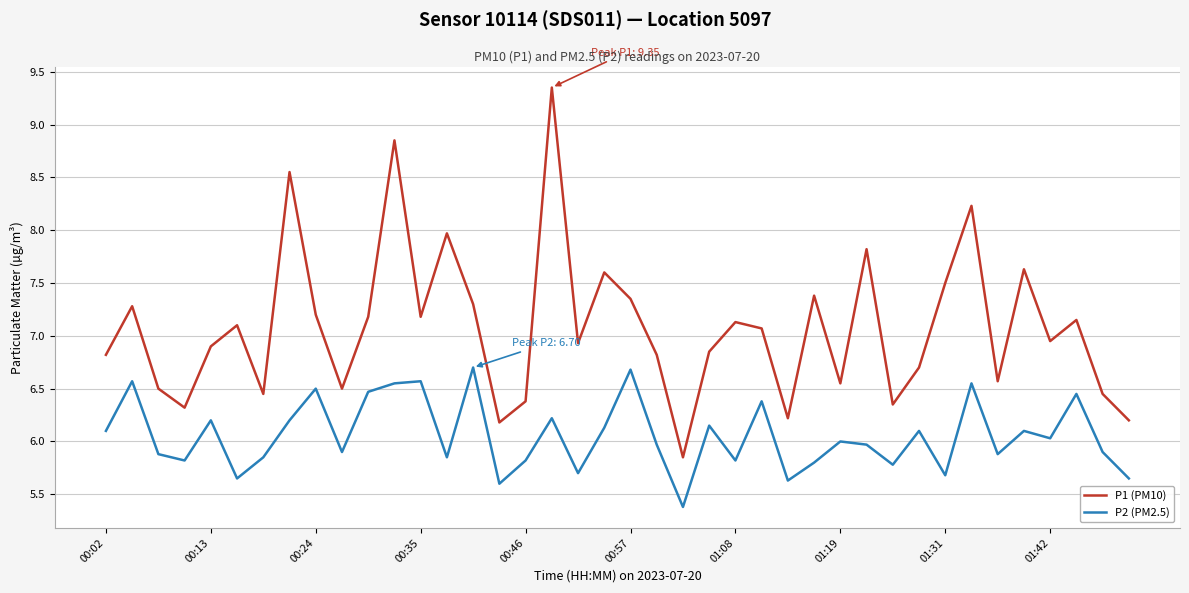

Is this an area chart (filled region under the line)?

No